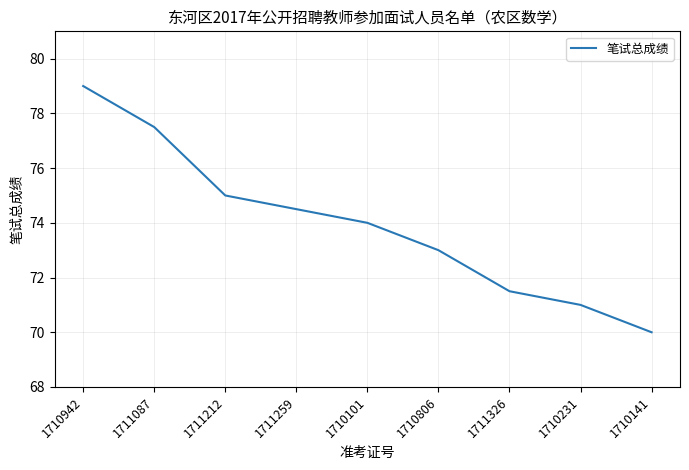

The value at 1711087 is 77.5. True or false?

True